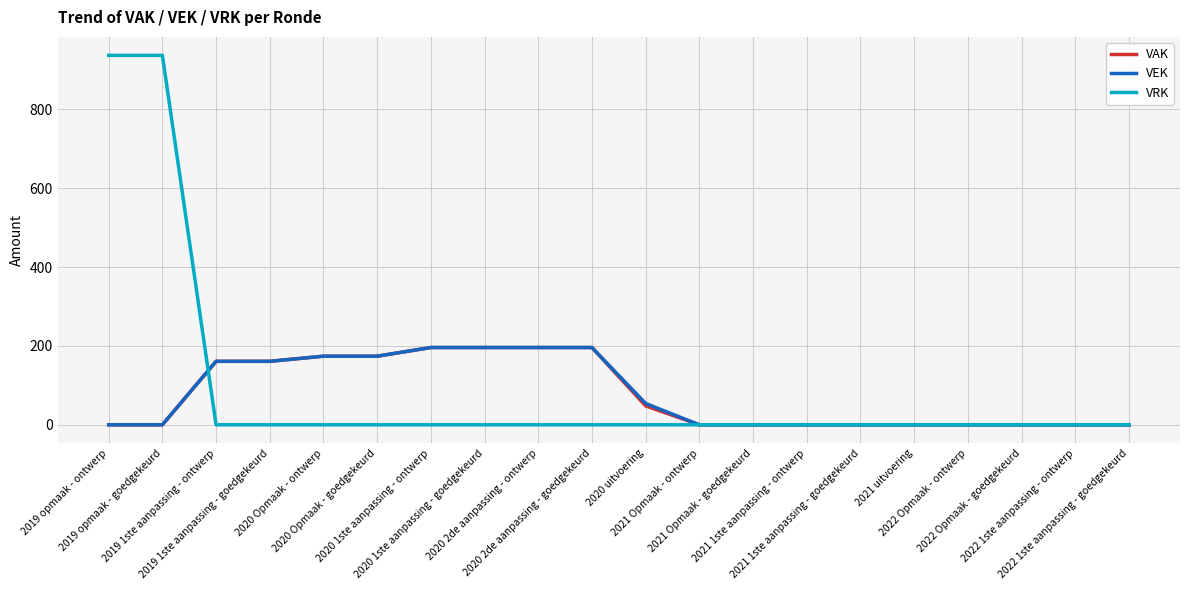

What position from the right is 2020 Opmaak - goedgekeurd?

15